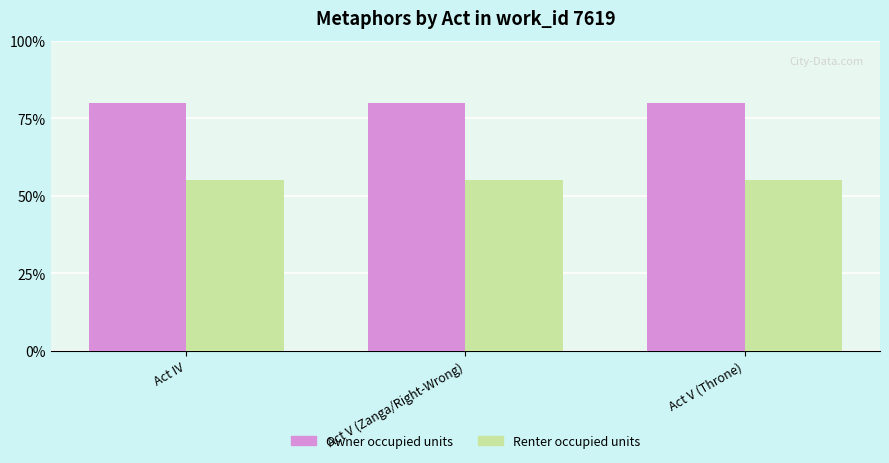

How many categories are shown in the chart?

3